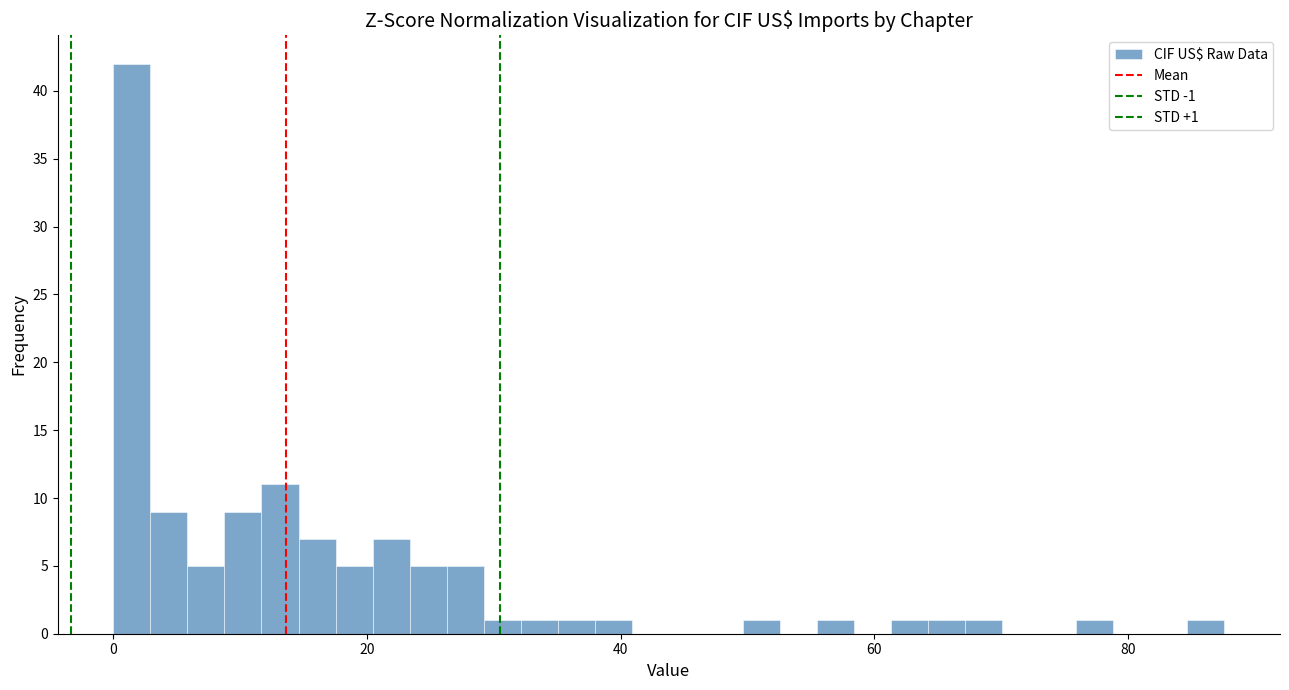

Read against the x-axis, roughly where is the centre of the tallest bar?

2